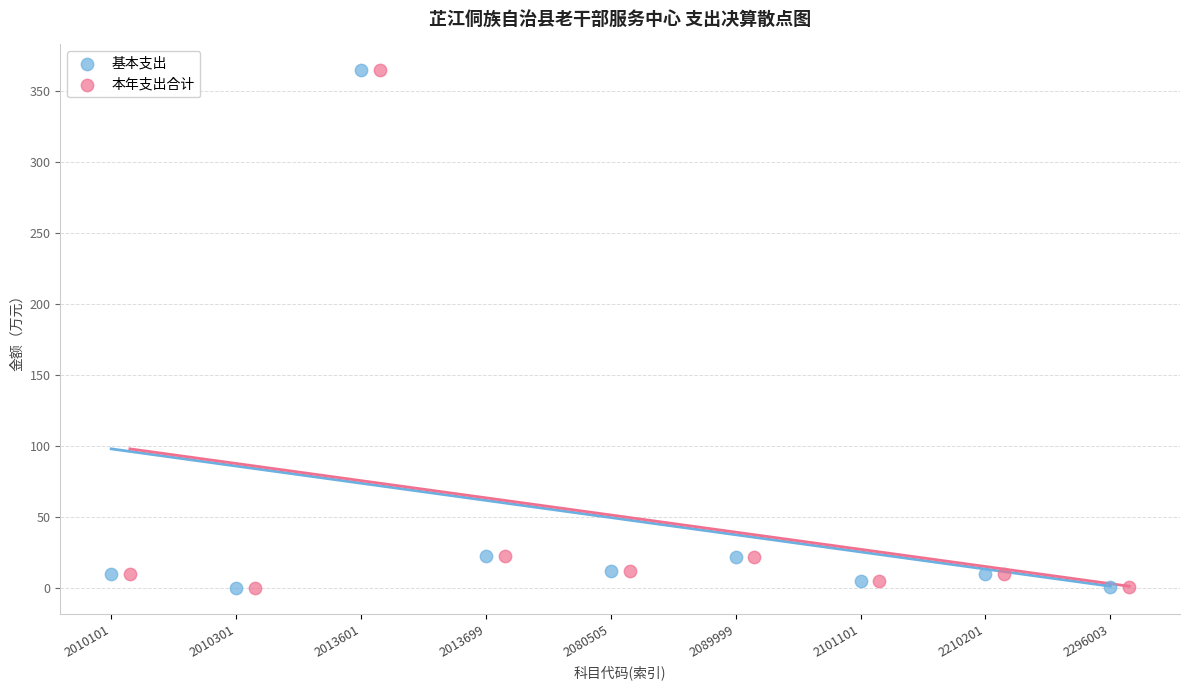

What are all the series names shown in the legend?

基本支出, 本年支出合计